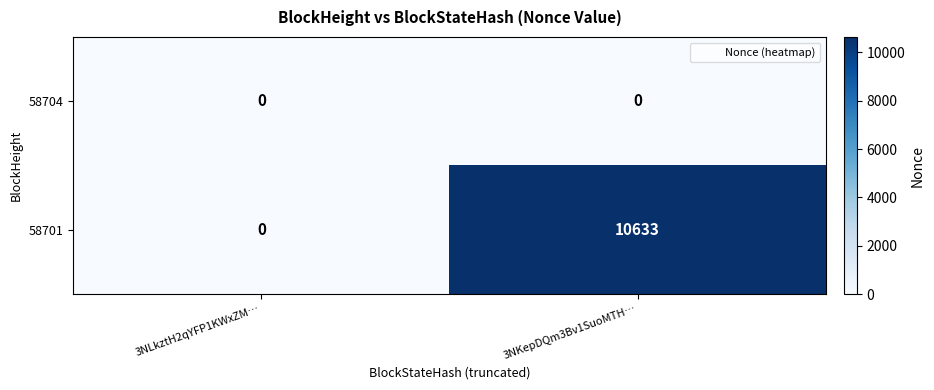

List the series in order of their peak value, lowest first.

58704, 58701